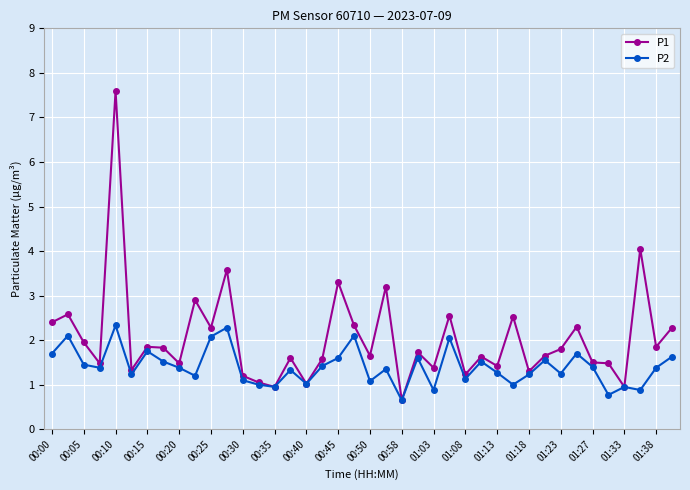

Which series has the largest total across all categories?

P1